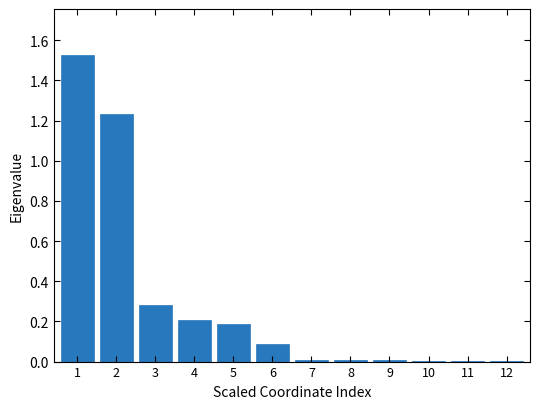

Which has a higher value, 4 or 3?

3